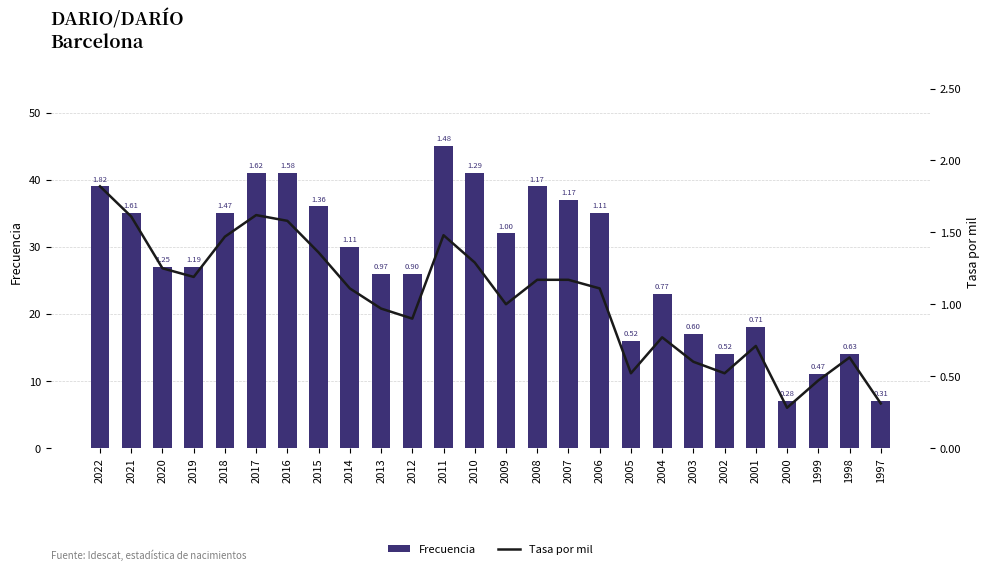

Is the value of Frecuencia at 1999 greater than the value of Tasa por mil at 2017?

Yes